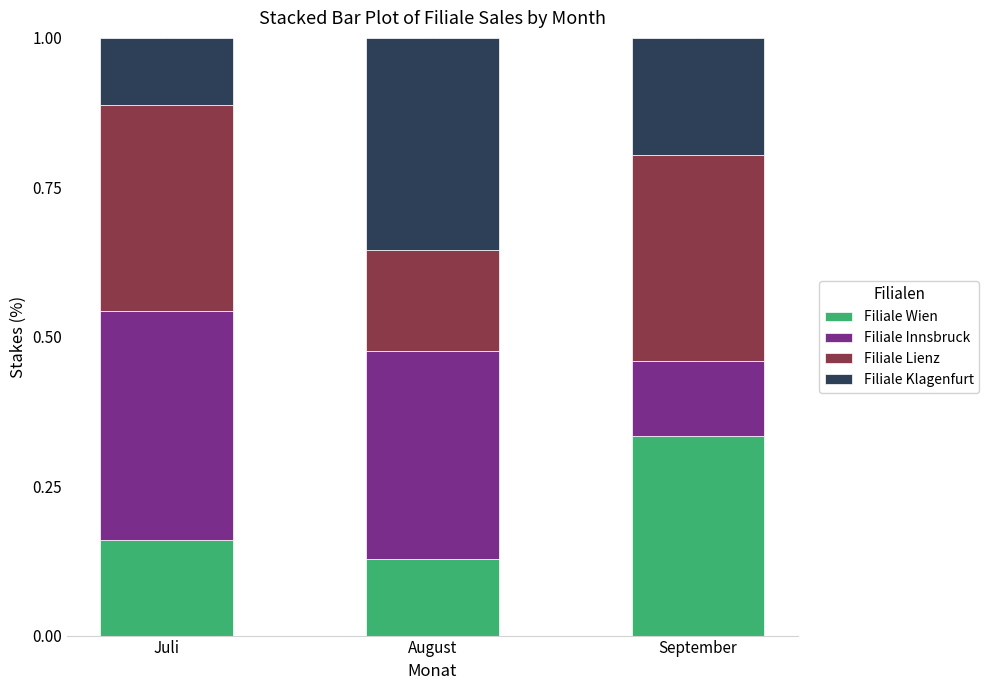

At which label does Filiale Wien reach its minimum?

August